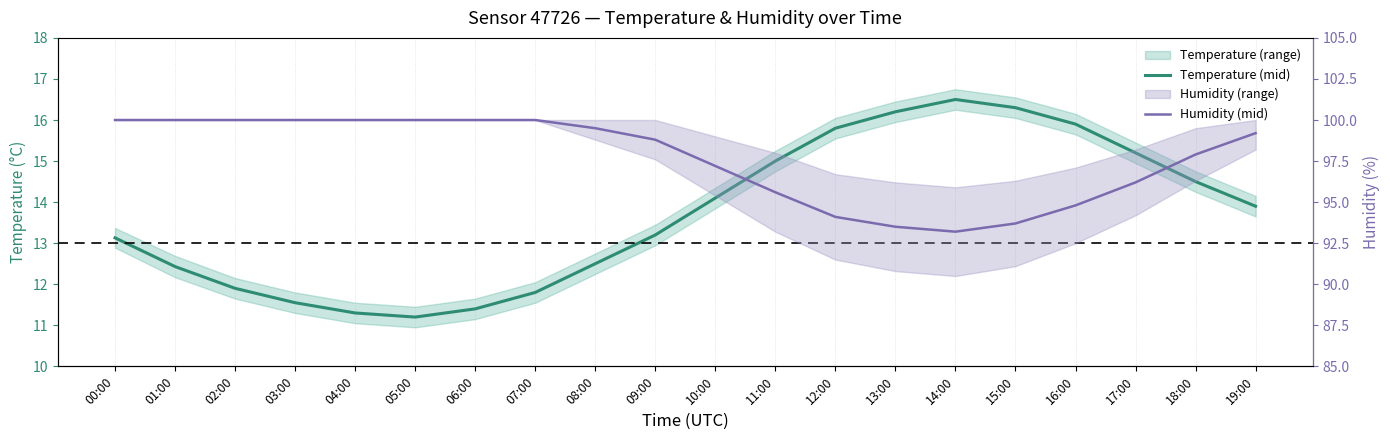

Rank the series by their maximum value, from highest to lowest.

Humidity (mid), Temperature (mid)